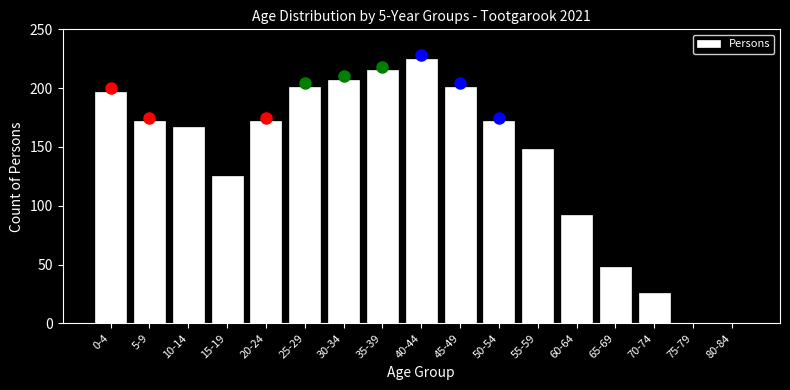

Reading right to left, list all the values displayed in this chart.

80-84=0	75-79=0	70-74=26	65-69=48	60-64=92	55-59=148	50-54=172	45-49=201	40-44=225	35-39=215	30-34=207	25-29=201	20-24=172	15-19=125	10-14=167	5-9=172	0-4=197